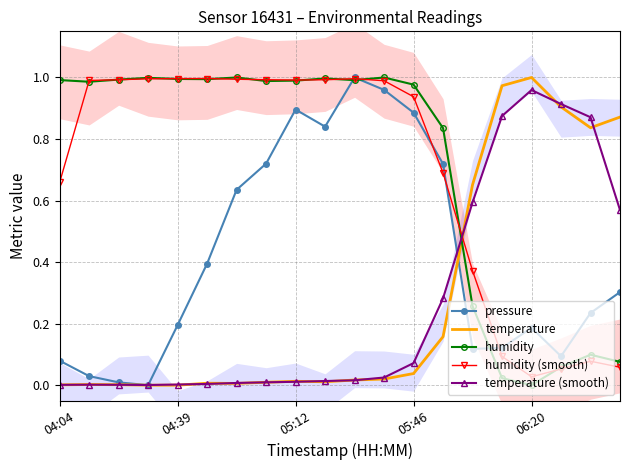

Is it true that temperature (smooth) equals 0.0 at 04:04?

True